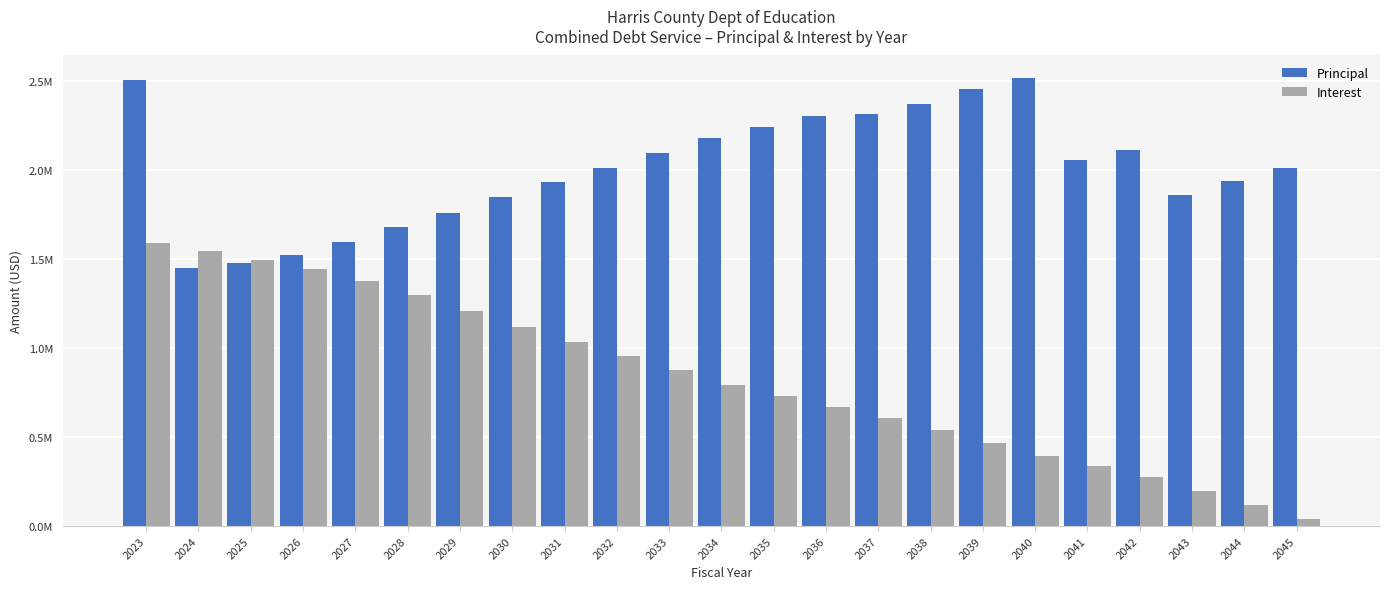

What is the spread (max minus min) of values at 2039?

1989112.5